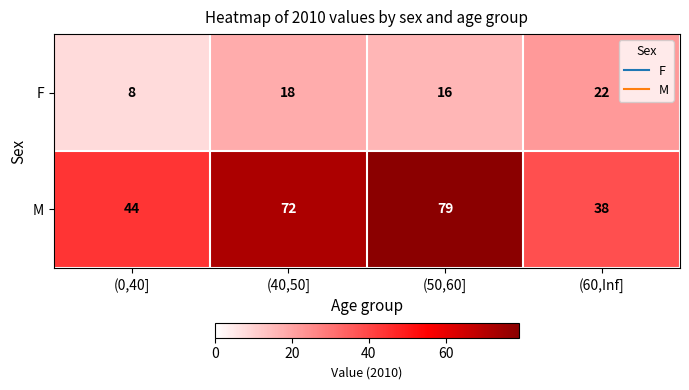

What is the difference between the second highest and minimum values in the M series?

34